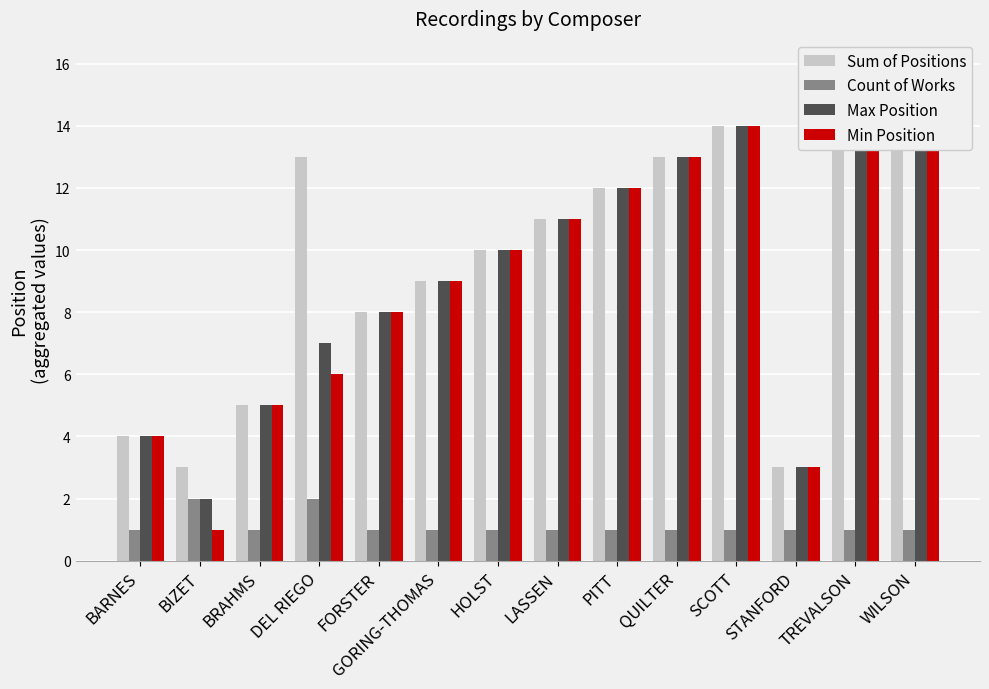

What is the value of the Count of Works bar at the 9th from the left?

1